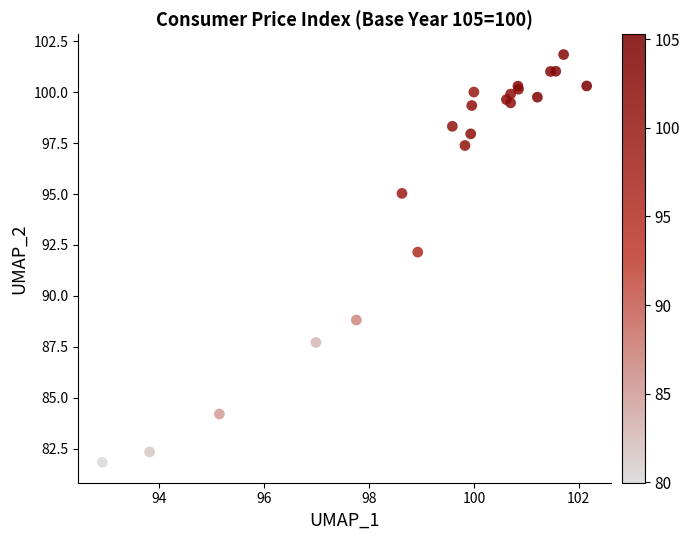

What Y value in the scatter plot is closest to 91?

92.2